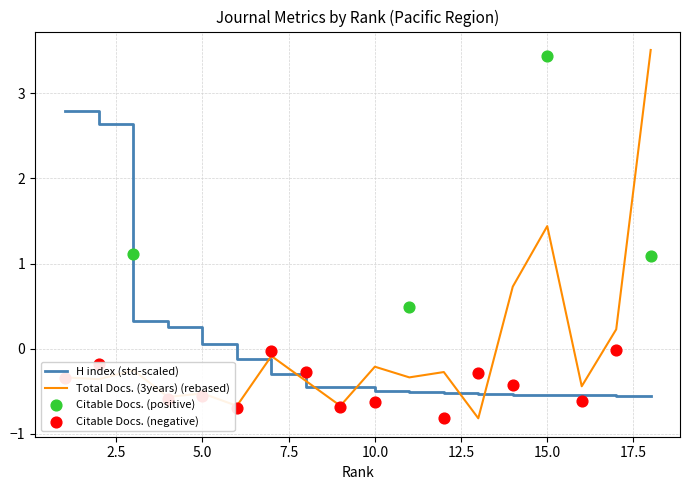

Which series has the largest Y range (max minus min)?

Total Docs. (3years)